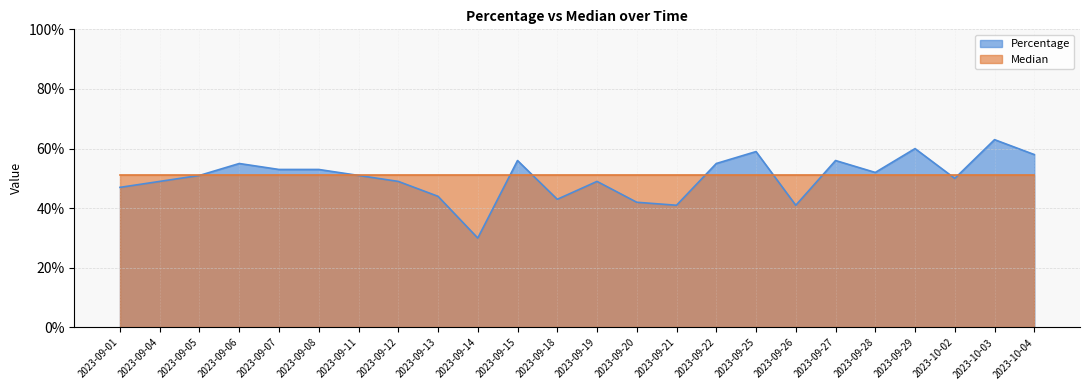

What is the label of the 21st point from the right?

2023-09-06